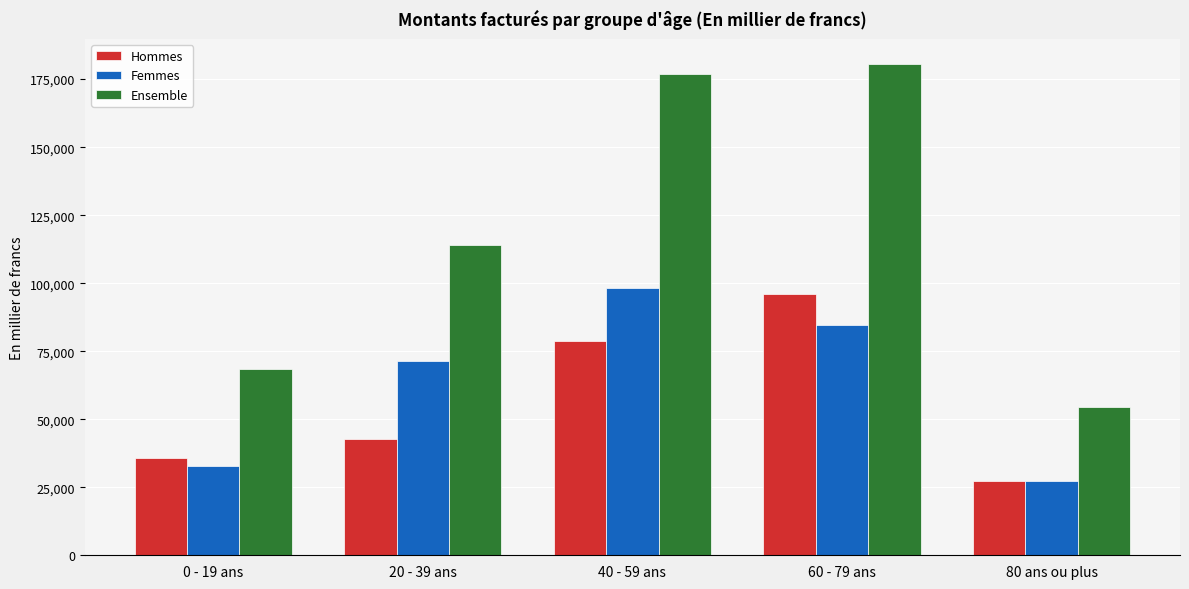

What is the approximate value of Ensemble at 40 - 59 ans?

177048.5